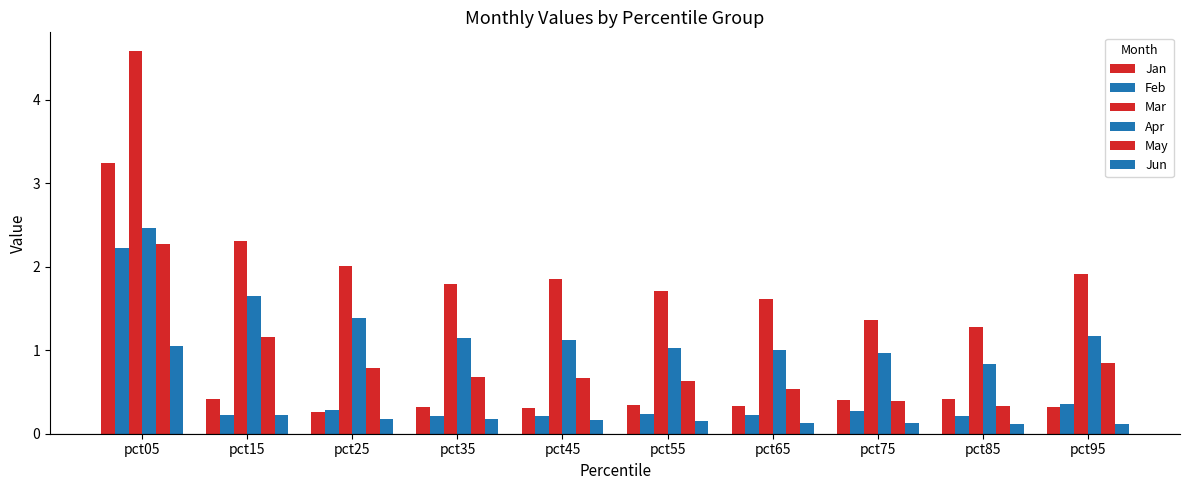

How many data points does each series have?

10